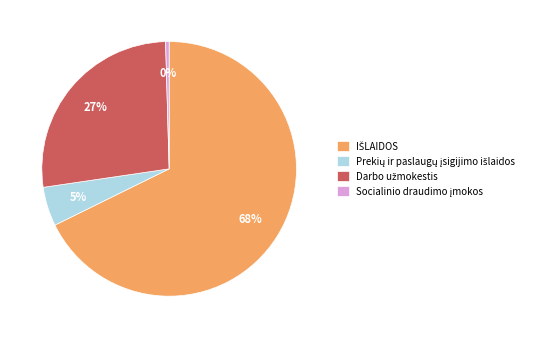

Does any single category account for the majority?

Yes